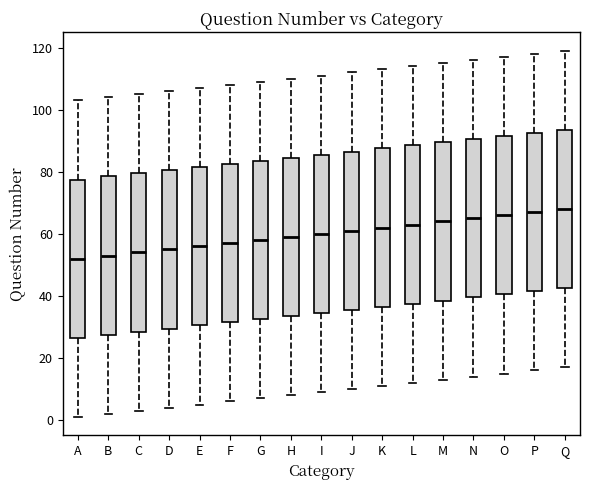

Reading left to right, transcribe this box plot: for each box, give where its median line is, the range the box spans, and where its two whiskers end, as read against the y-axis. The values are not printed on the chart, so give them approximately, as read against the axis.

A: median 52, box 26 to 78, whiskers 2 to 104
B: median 54, box 28 to 78, whiskers 2 to 104
C: median 54, box 28 to 80, whiskers 4 to 106
D: median 56, box 30 to 80, whiskers 4 to 106
E: median 56, box 30 to 82, whiskers 6 to 108
F: median 58, box 32 to 82, whiskers 6 to 108
G: median 58, box 32 to 84, whiskers 8 to 110
H: median 60, box 34 to 84, whiskers 8 to 110
I: median 60, box 34 to 86, whiskers 10 to 112
J: median 62, box 36 to 86, whiskers 10 to 112
K: median 62, box 36 to 88, whiskers 12 to 114
L: median 64, box 38 to 88, whiskers 12 to 114
M: median 64, box 38 to 90, whiskers 14 to 116
N: median 66, box 40 to 90, whiskers 14 to 116
O: median 66, box 40 to 92, whiskers 16 to 118
P: median 68, box 42 to 92, whiskers 16 to 118
Q: median 68, box 42 to 94, whiskers 18 to 120